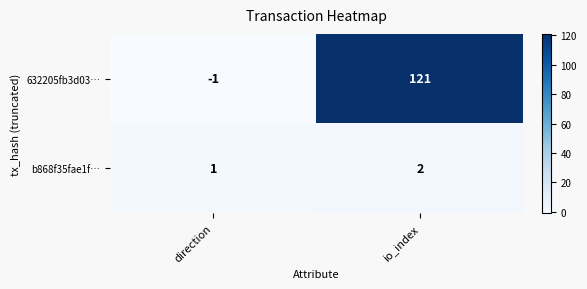

Reading left to right, transcribe all the data shown in this chart.

632205fb3d03…: direction=-1	io_index=121
b868f35fae1f…: direction=1	io_index=2